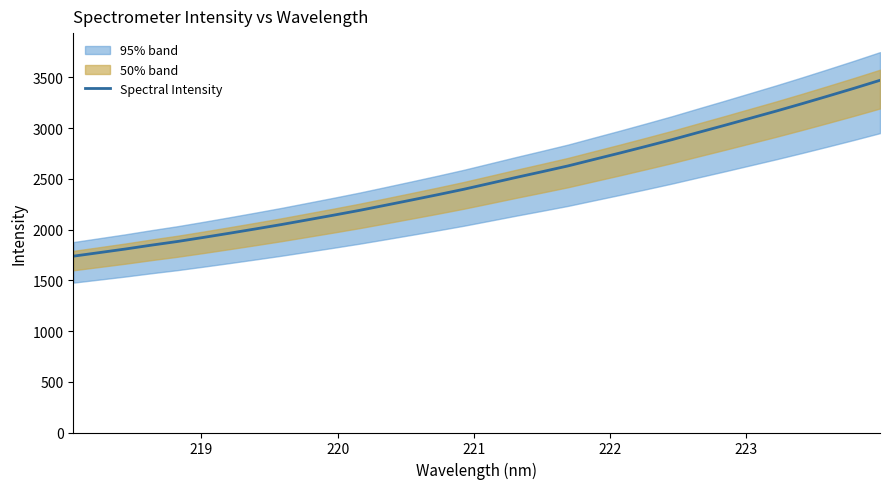

What is the sum of all values?

79699.7